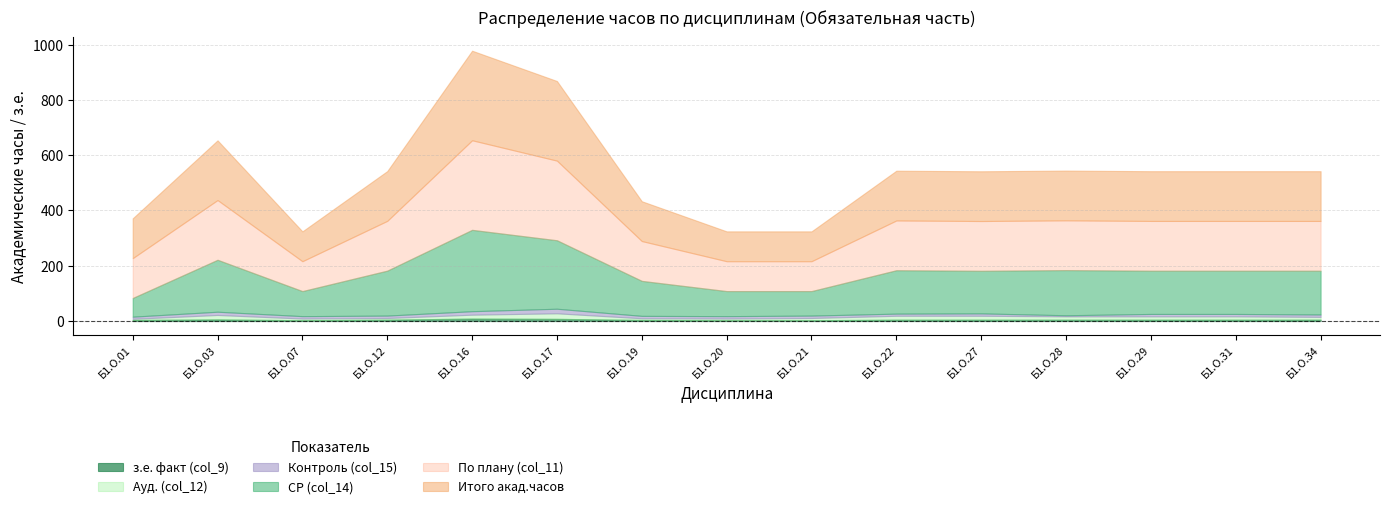

At which label does з.е. факт (col_9) reach its minimum?

Б1.О.07